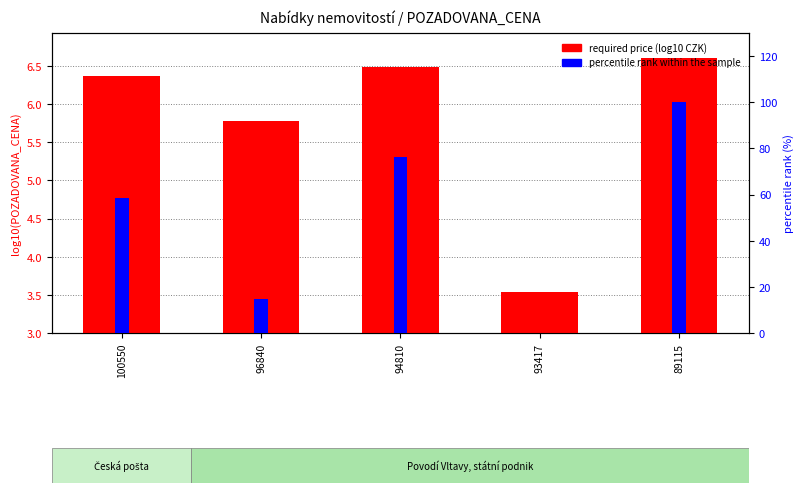

Rank the series by their maximum value, from lowest to highest.

required price (log10 CZK), percentile rank within the sample